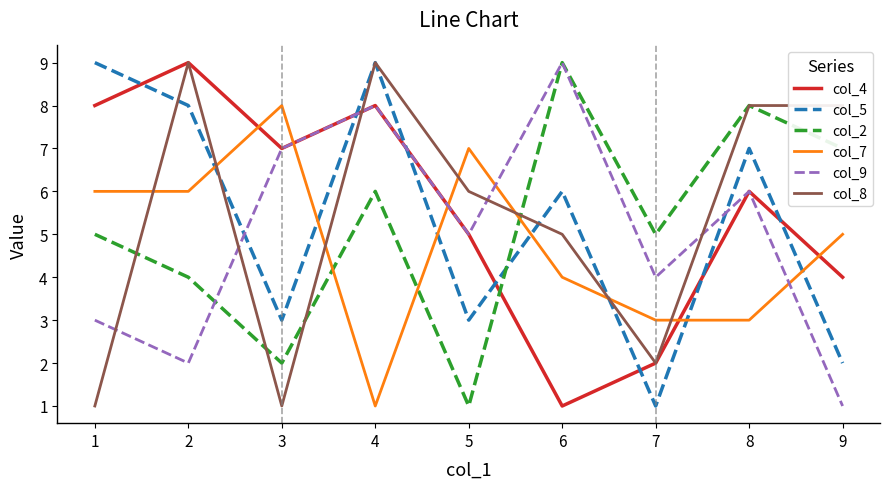

Is the value of col_9 at 3 greater than the value of col_2 at 5?

Yes